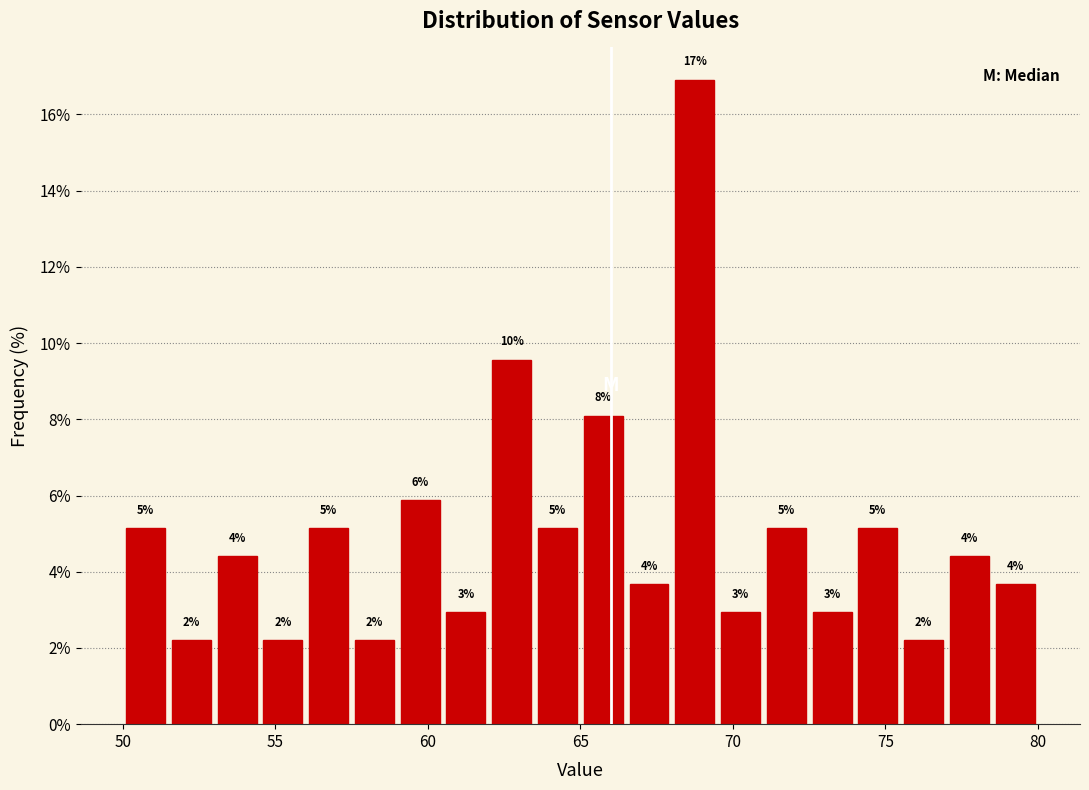

Around what value on the x-axis is the tallest bar? Give the approximate position of its centre, as read against the axis.

69.0